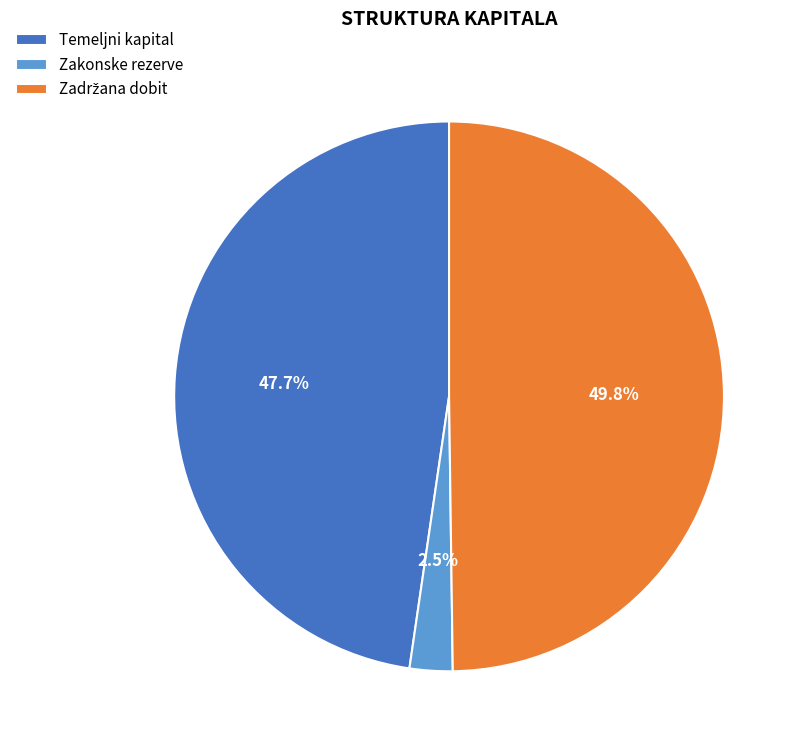

Which has a higher value, Zakonske rezerve or Temeljni kapital?

Temeljni kapital